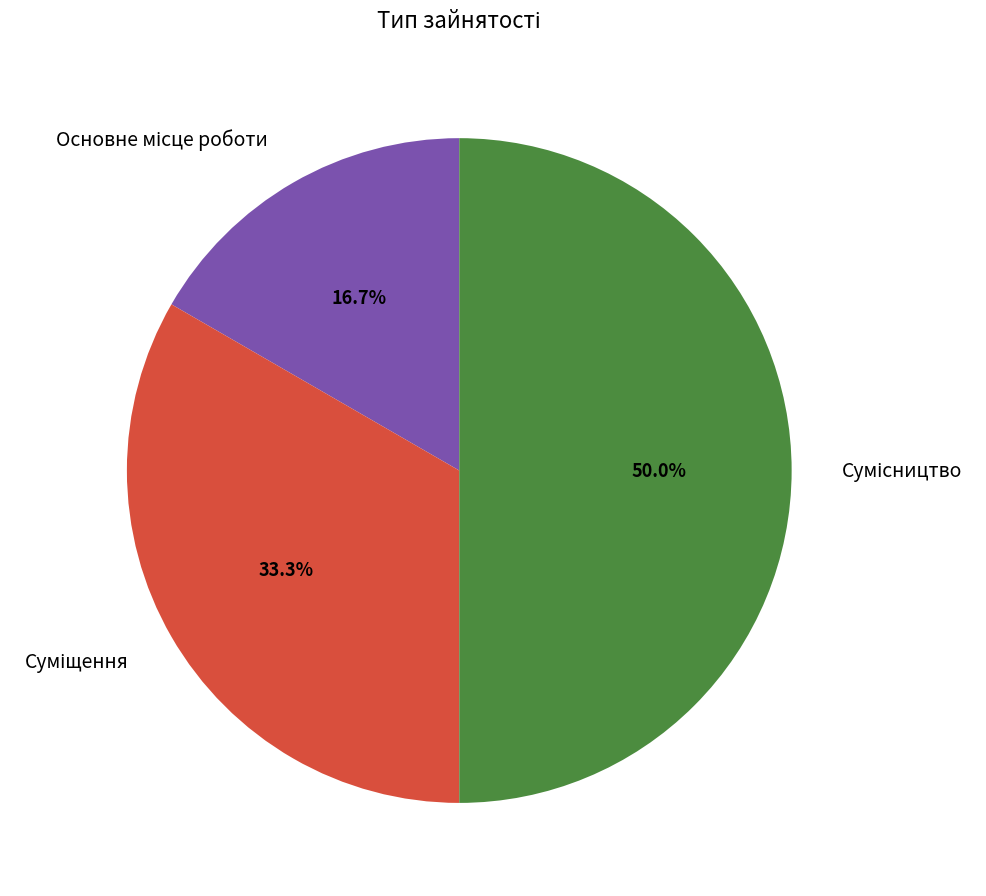

What is the ratio of the value at Основне місце роботи to the value at Суміщення?

0.5